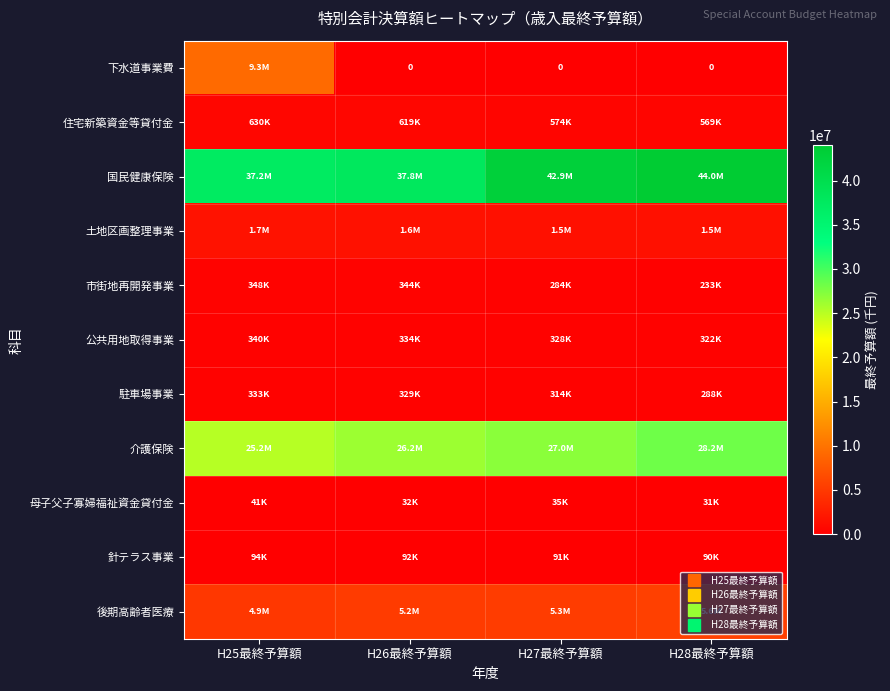

What is the lowest value of the 針テラス事業 series?

90000